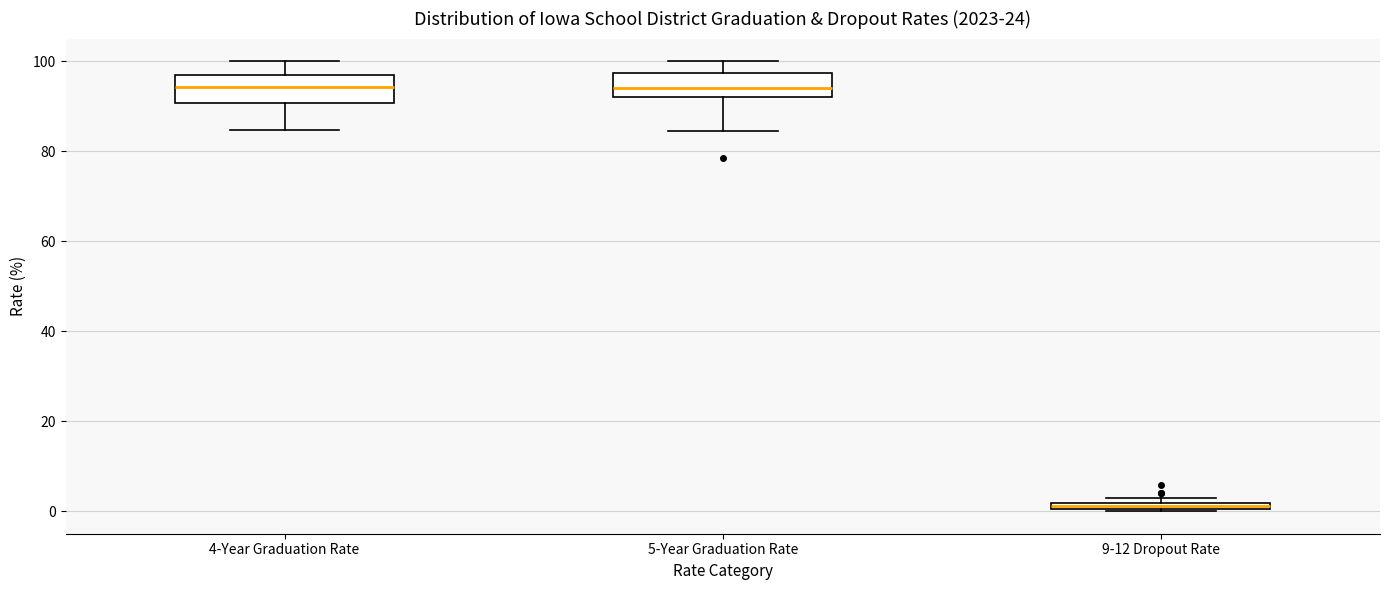

Where does the upper whisker of the box for 4-Year Graduation Rate end on the y-axis? The values are not printed on the chart, so give them approximately, as read against the axis.

100